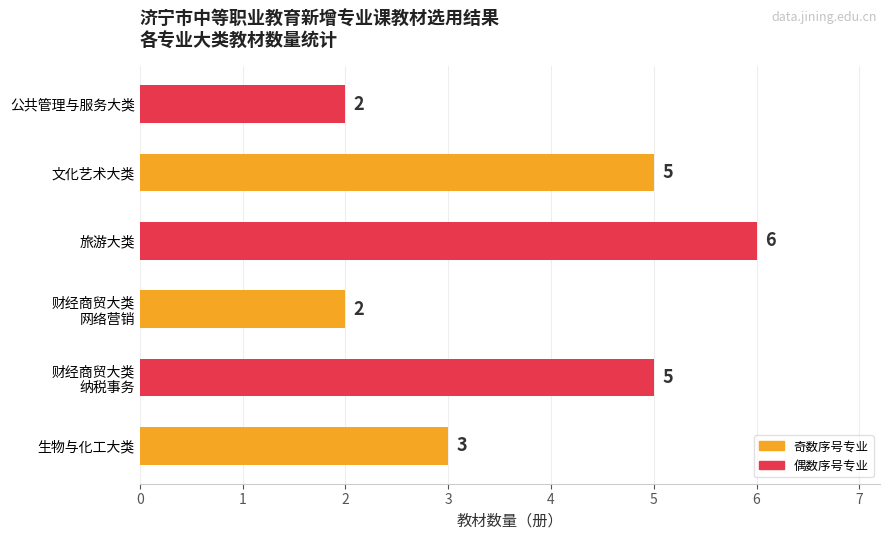

What is the change in value from 文化艺术大类 to 公共管理与服务大类?

-3